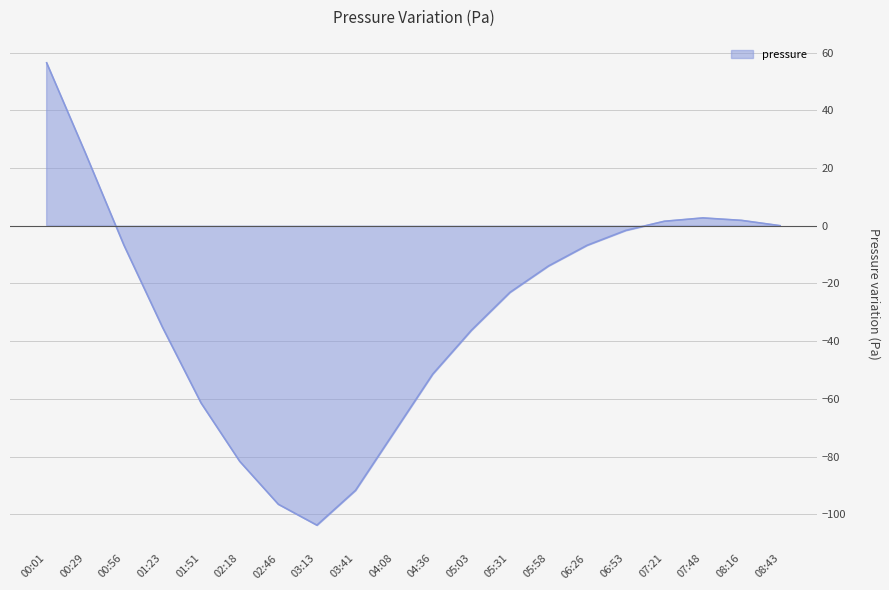

What is the change in value from 00:56 to 04:08?

-64.8